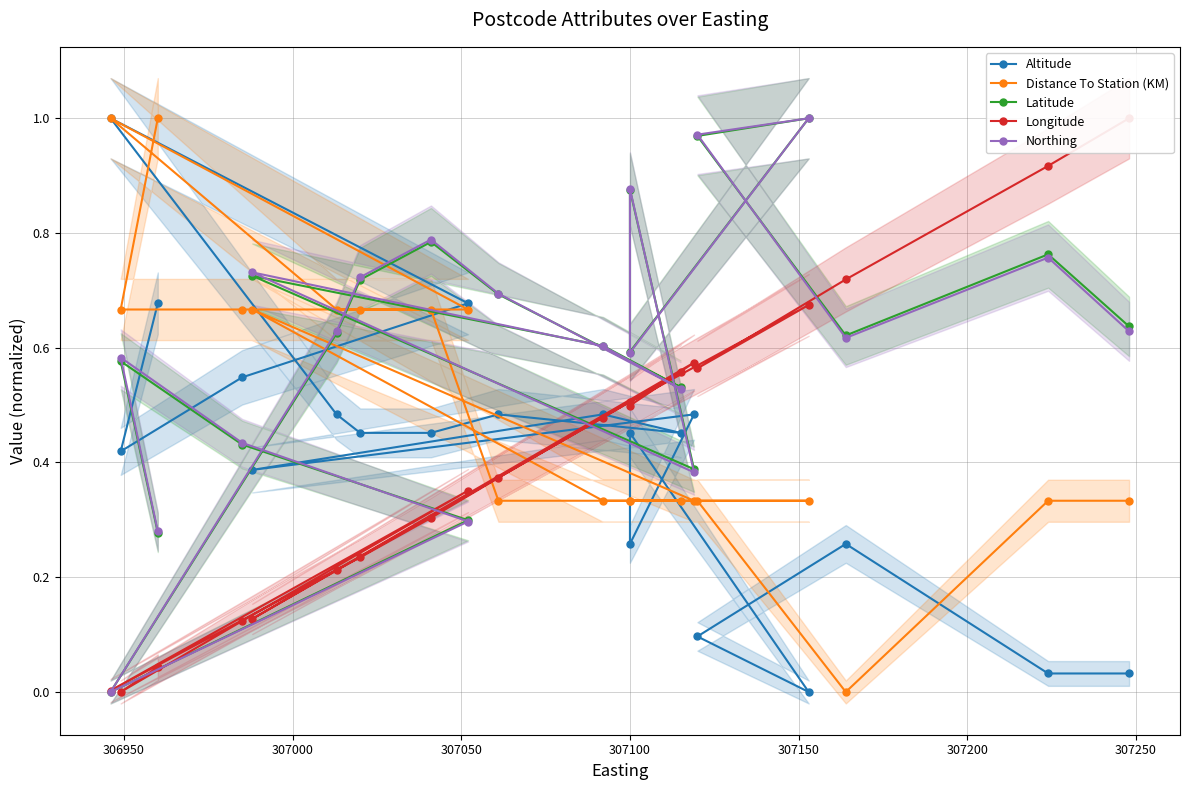

Which series has the widest spread of values?

Altitude